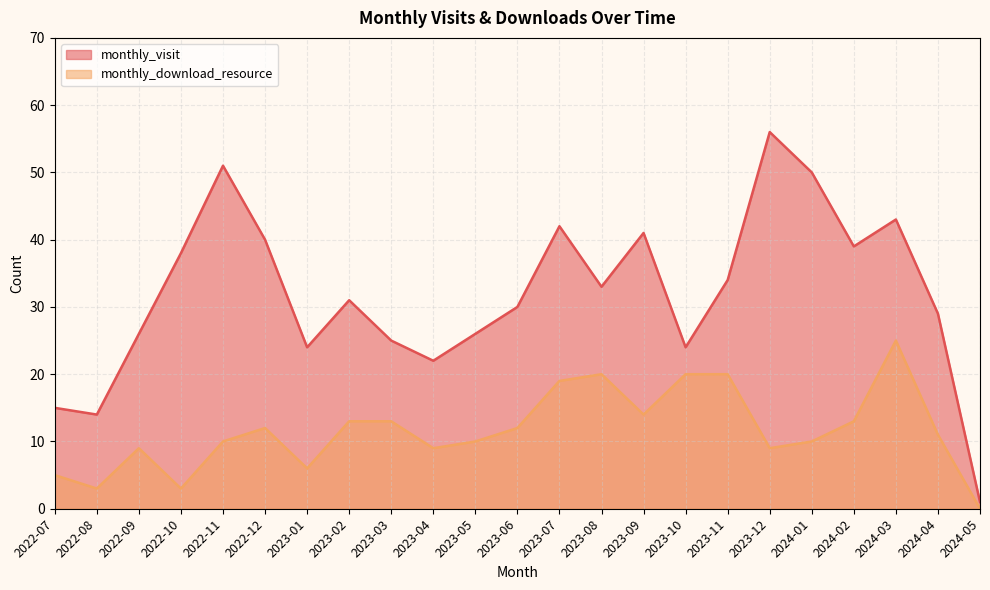

Which series changed the most between 2022-09 and 2024-05?

monthly_visit